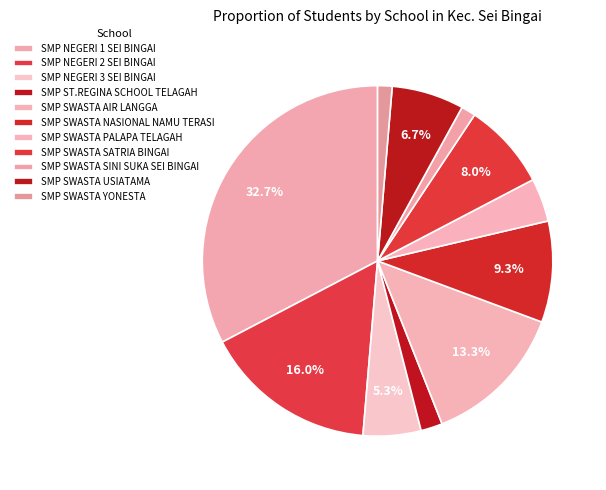

Count the number of slices in the pie.

11